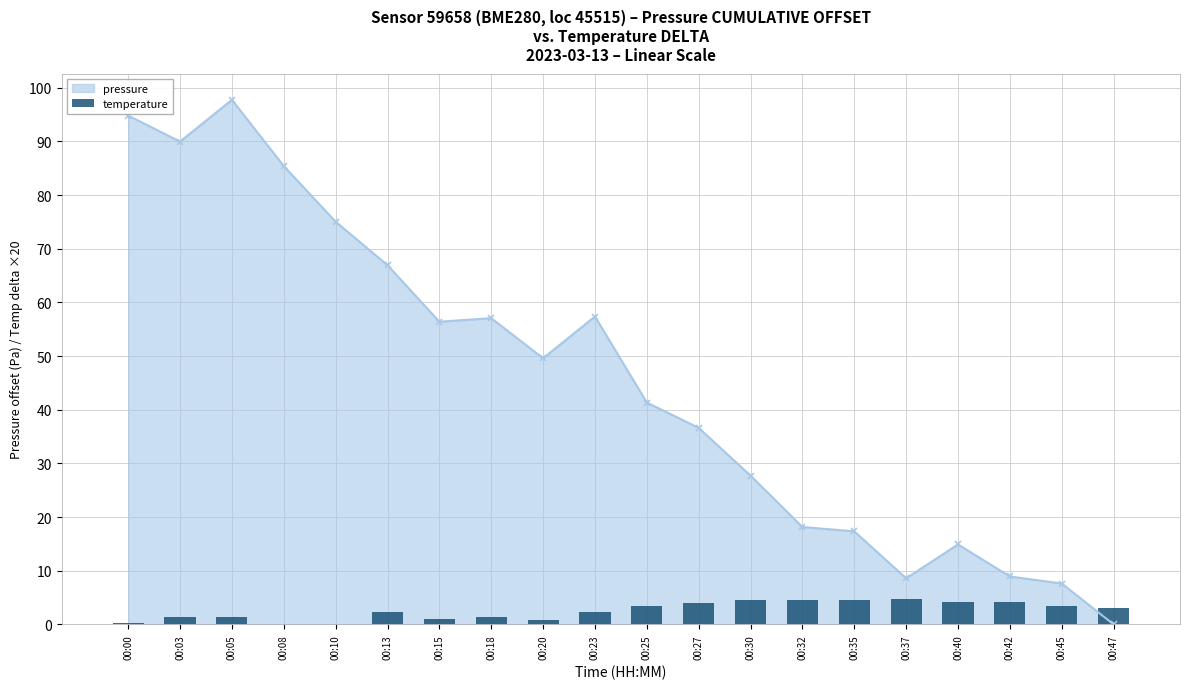

Which category has the lowest value in the pressure series?

00:47